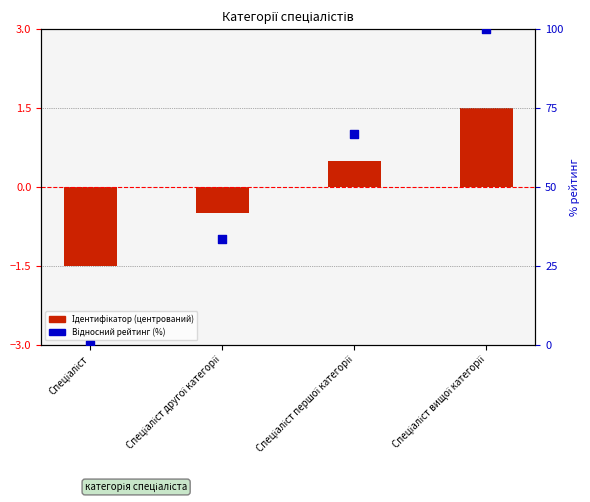

Which series reaches the maximum Y coordinate?

Відносний рейтинг (%)